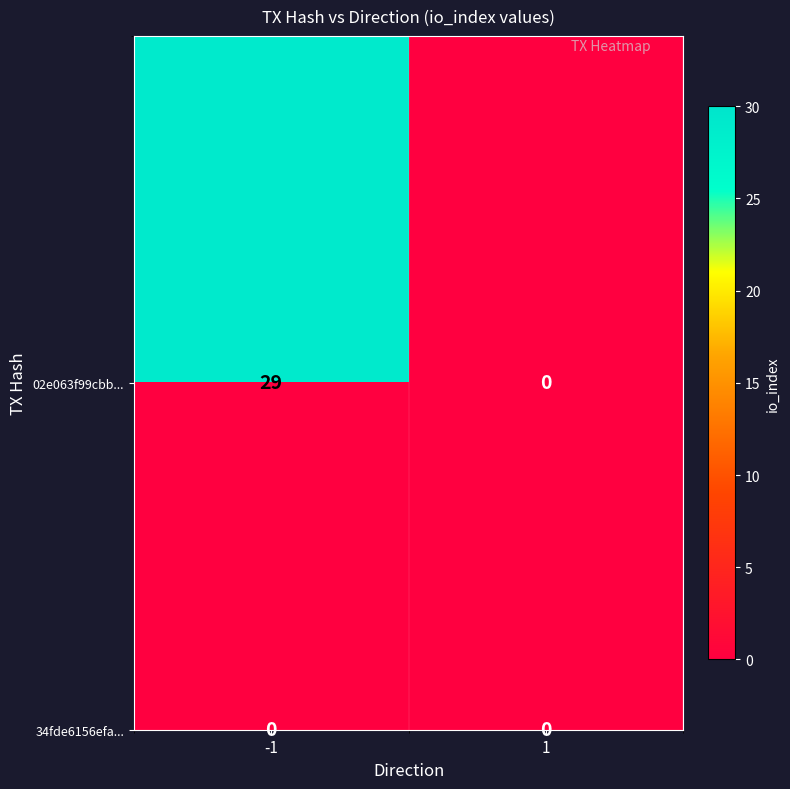

Reading left to right, transcribe all the data shown in this chart.

02e063f99cbb584363ecdd0a327d059930e4306: 29	0
34fde6156efa1bdf1ede8db15ccde20a056c7c2: 0	0